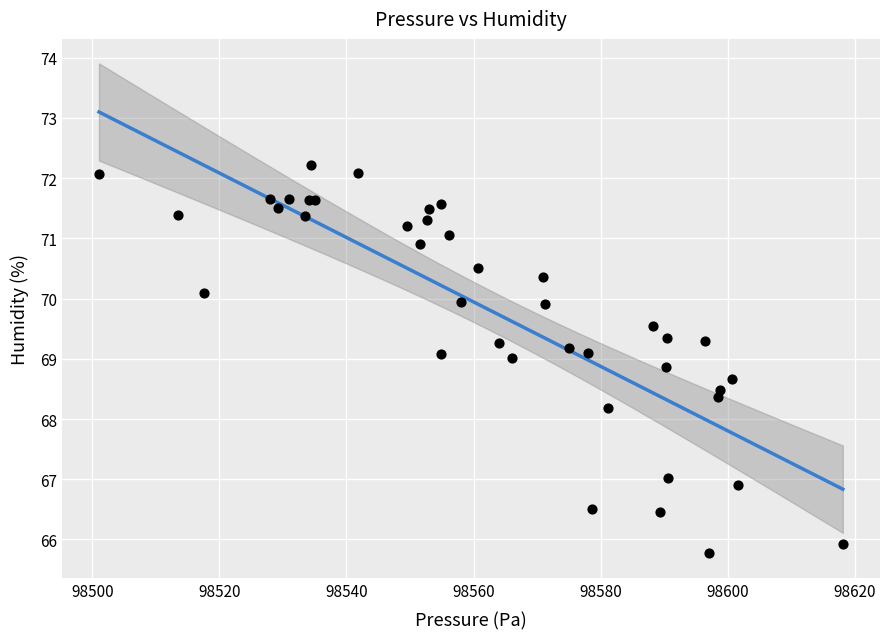

What Y value in the scatter plot is closest to 68?

68.2